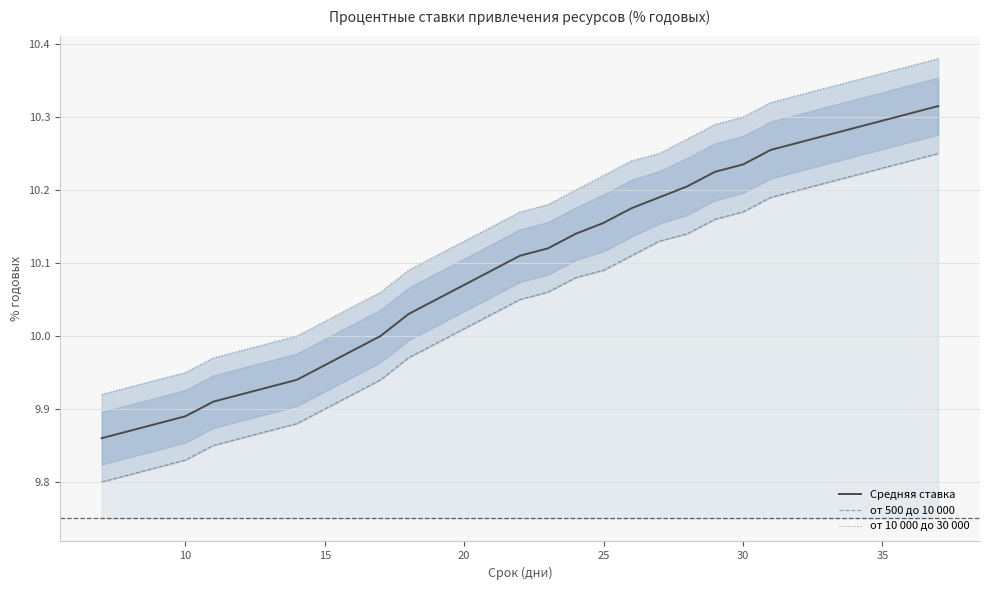

Does the chart have visible grid lines?

Yes